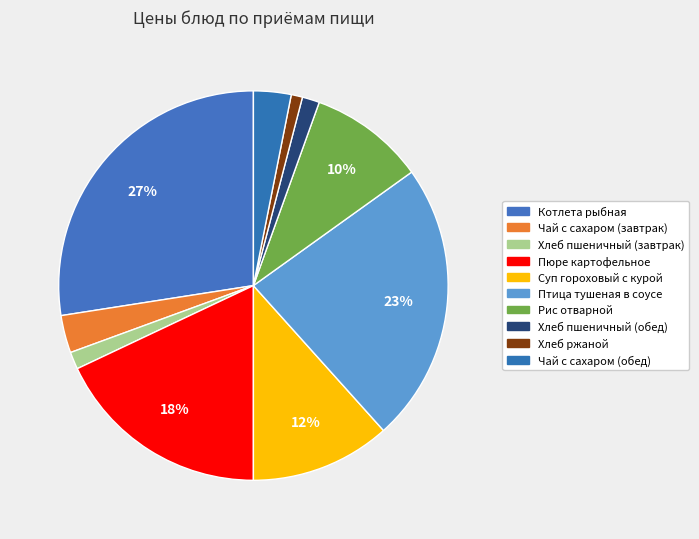

Is Пюре картофельное the majority of the pie?

No